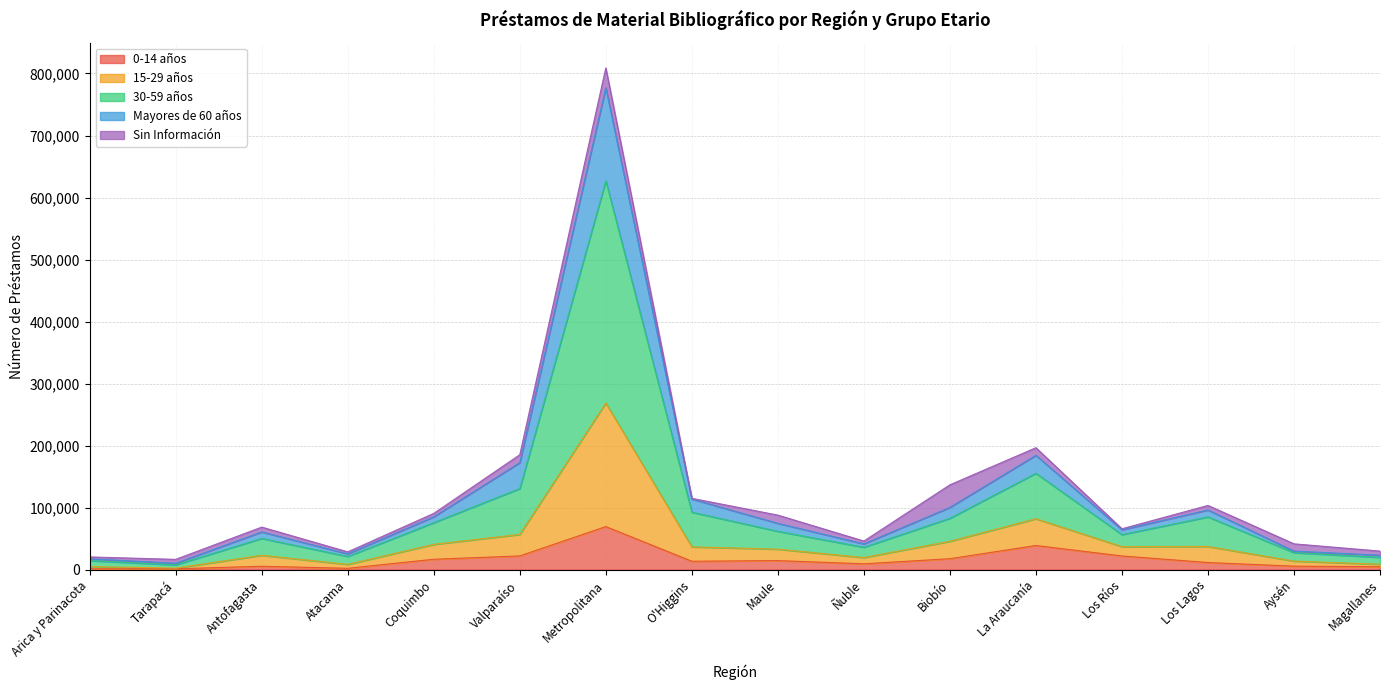

What are all the series names shown in the legend?

0-14 años, 15-29 años, 30-59 años, Mayores de 60 años, Sin Información